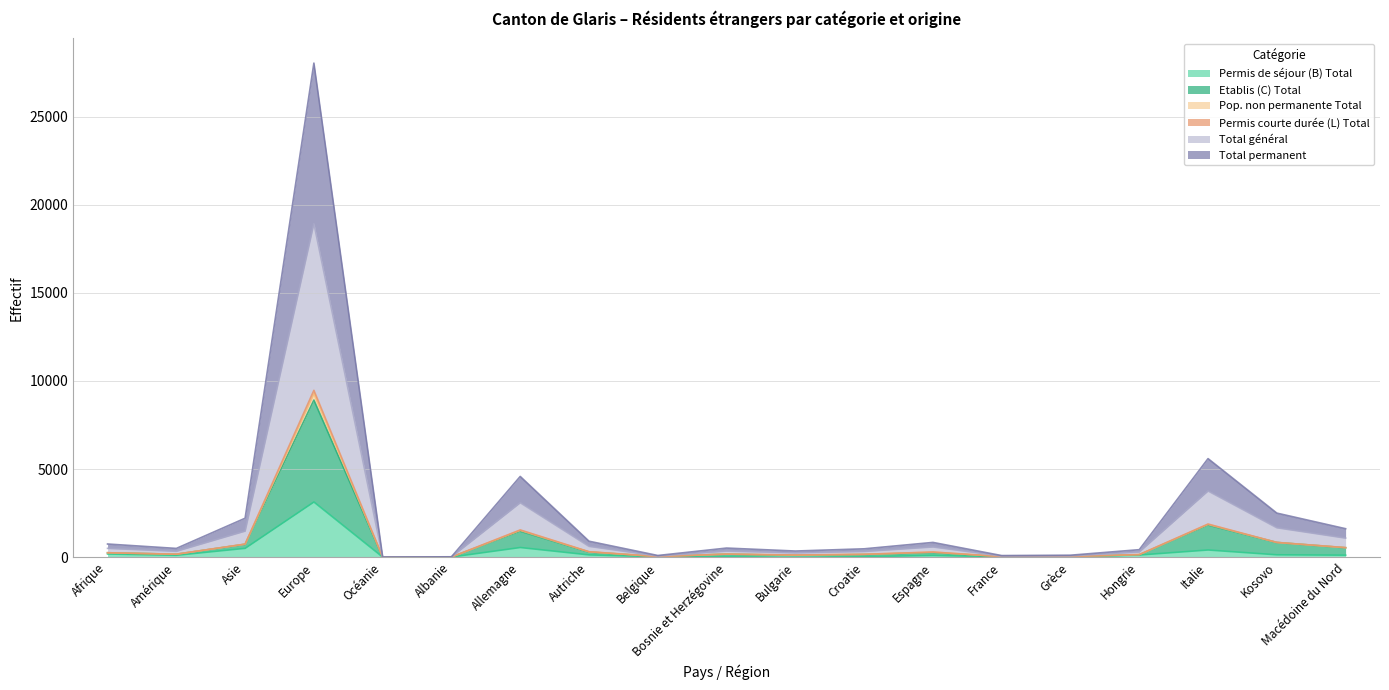

How many interior local valleys does the Permis courte durée (L) Total series have?

5